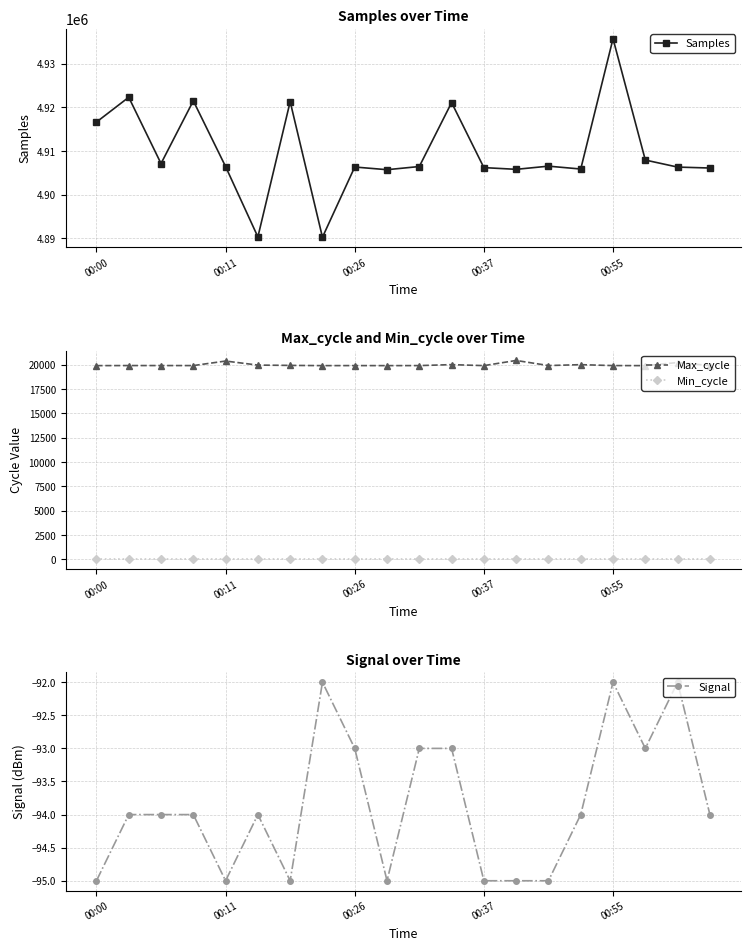

Is it true that Max_cycle equals 31865 at 00:55?

False